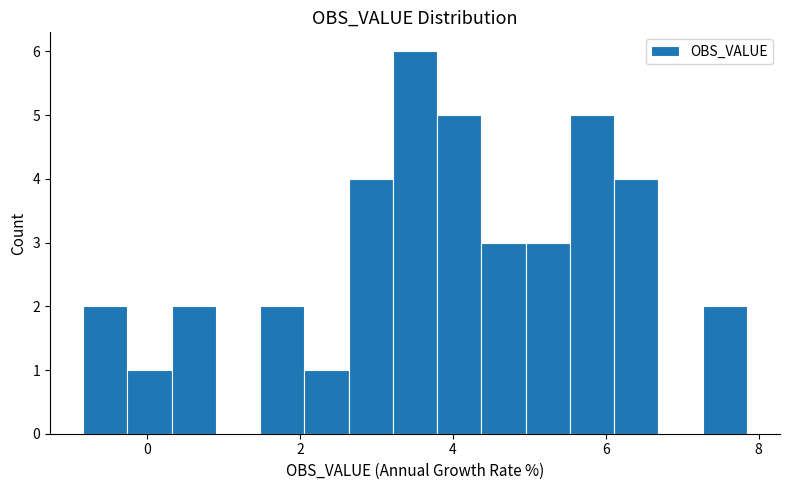

Read against the x-axis, roughly where is the centre of the tallest bar?

3.6